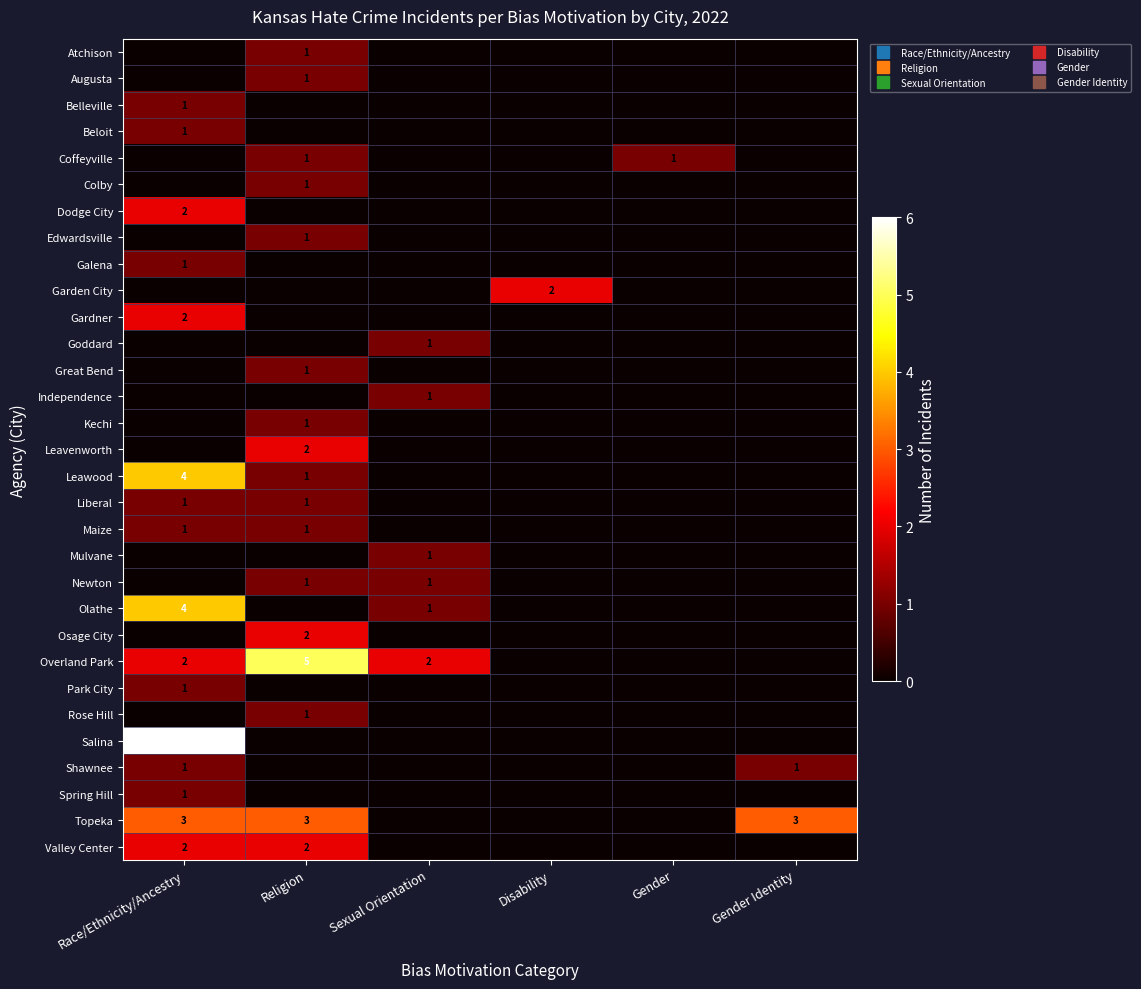

At how many categories does at least one series exceed 4?

2